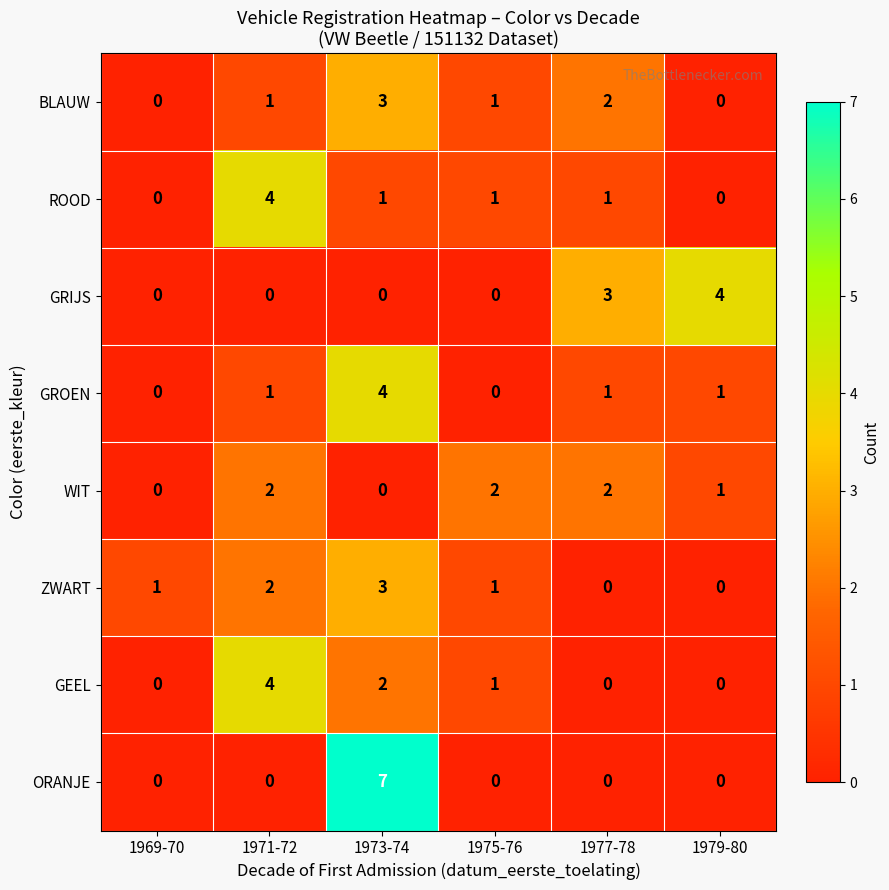

How many values in the GROEN series are below 1?

2